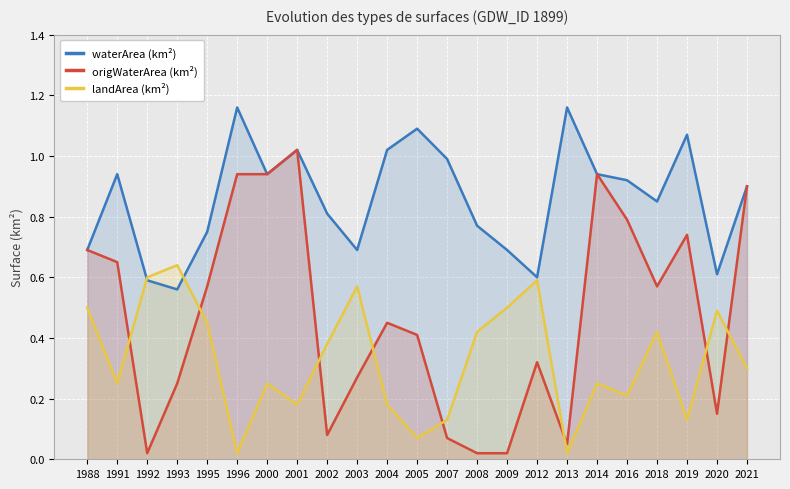

Which category has the highest value across all series?

1996